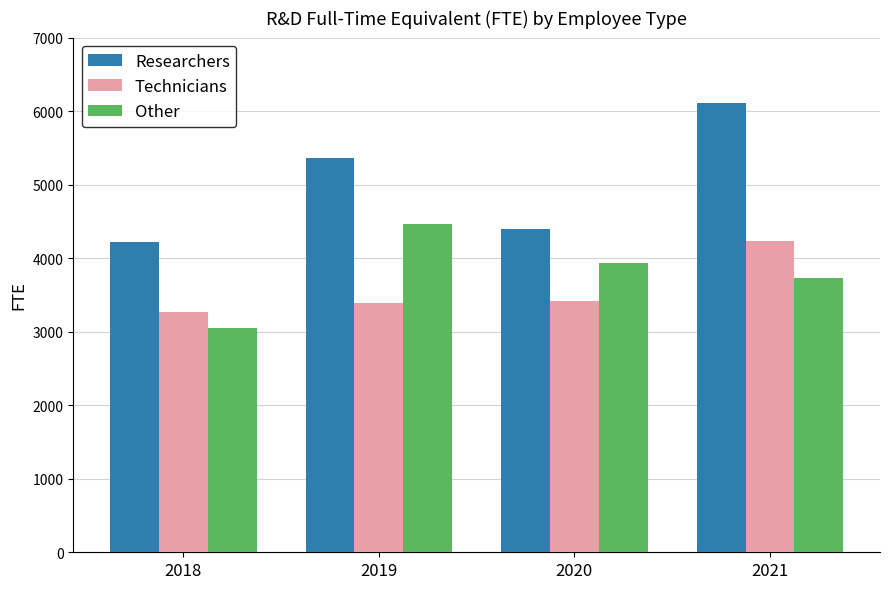

Reading left to right, transcribe all the data shown in this chart.

Researchers: 4220	5360	4400	6110
Technicians: 3270	3390	3420	4240
Other: 3050	4460	3930	3730